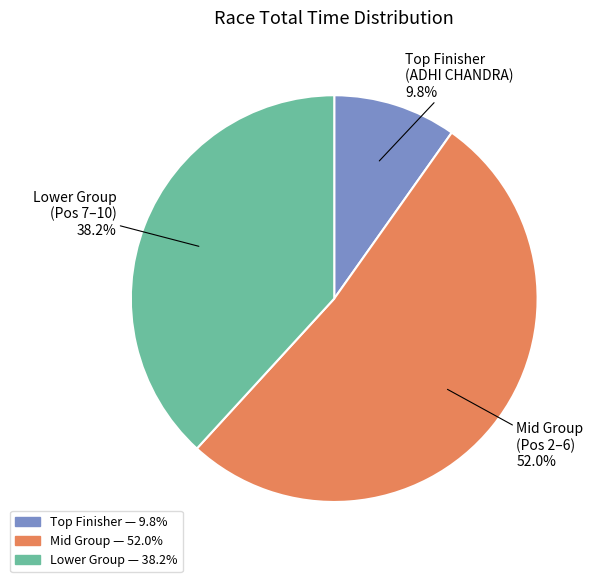

What is the largest slice in the pie chart?

Mid Group (Pos 2–6)